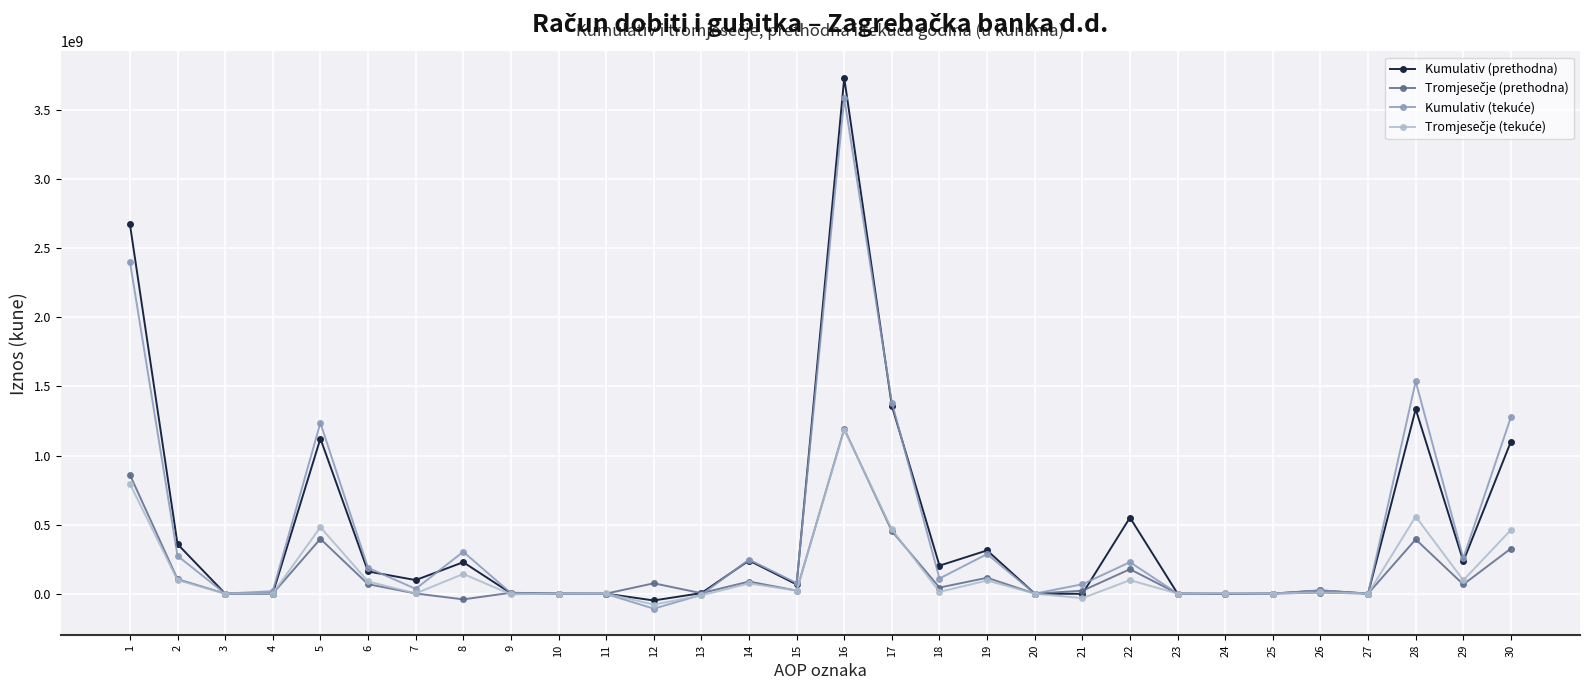

At which category is the sum across all series the highest?

16